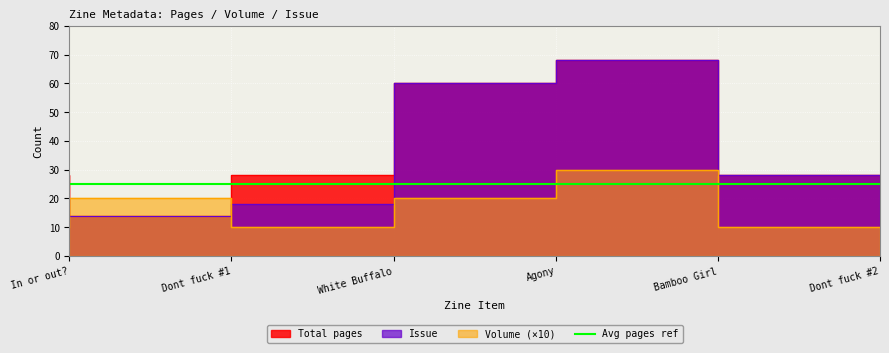

What is the lowest value of the Issue series?

14